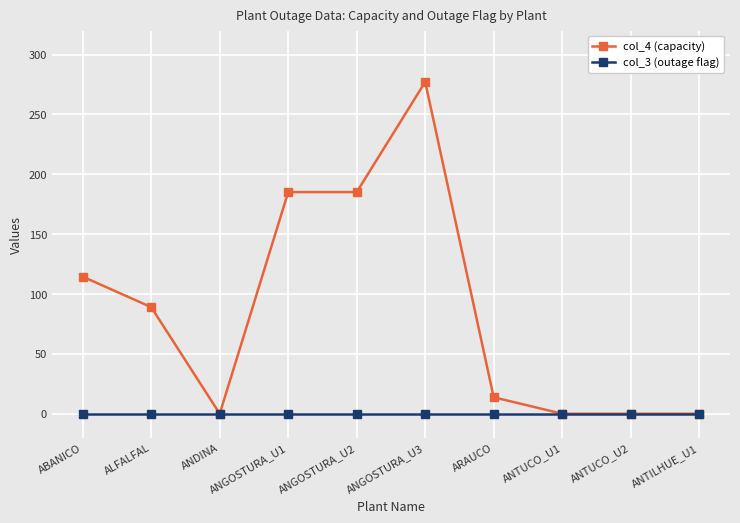

What is the highest value of the col_4 (capacity) series?

277.2